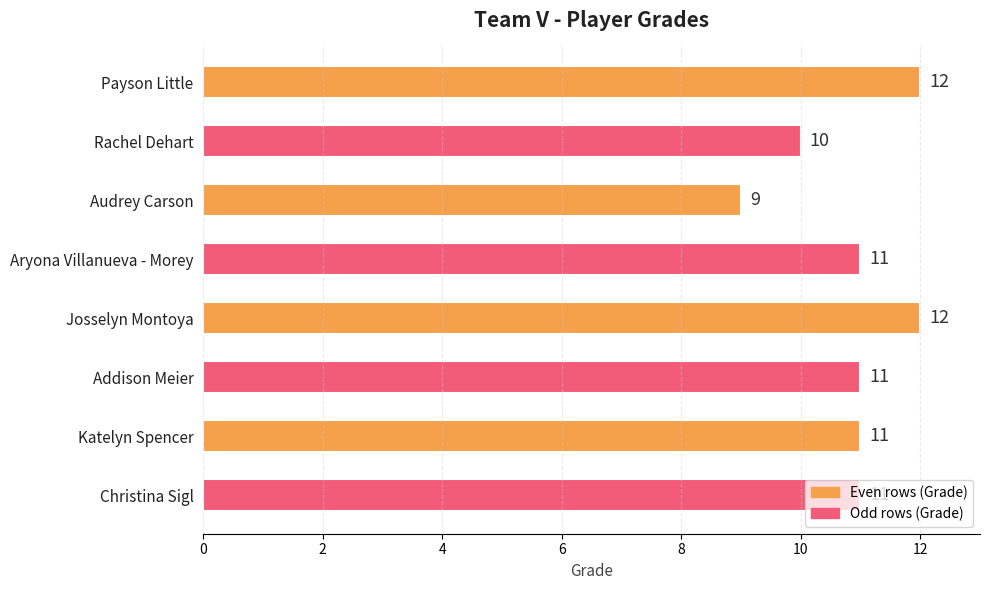

Where is the data nearest to the value 10?

Rachel Dehart